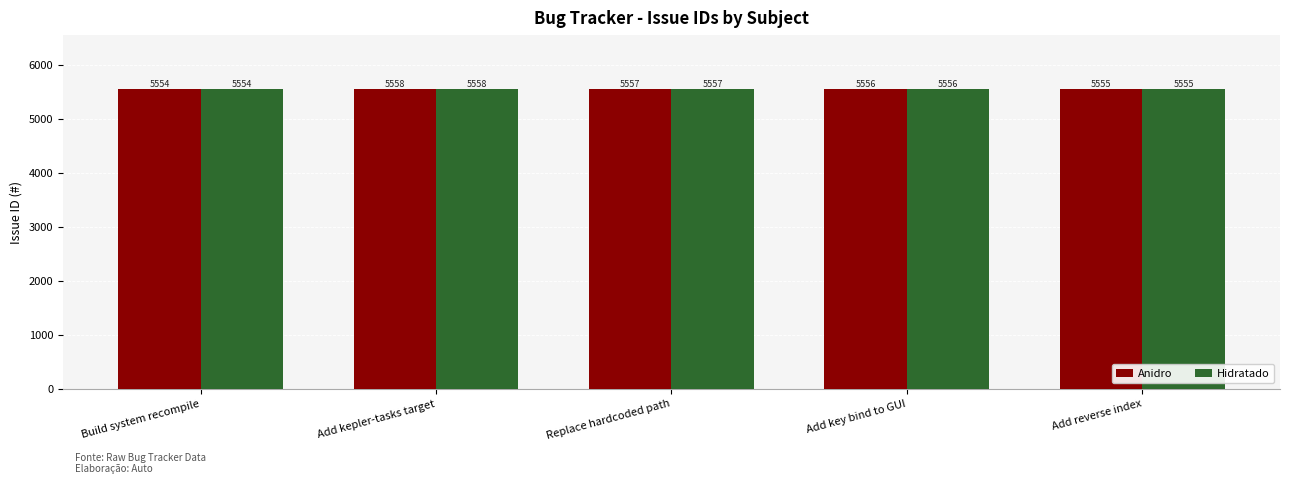

What is the sum of all Hidratado values?

27780